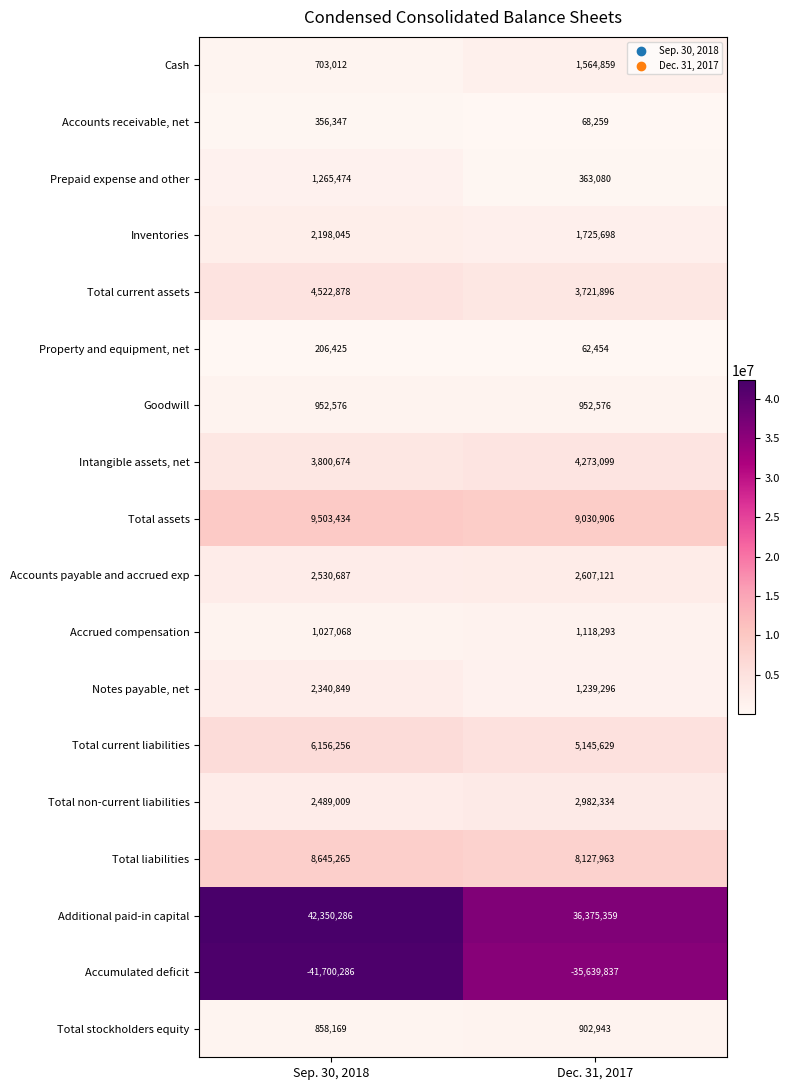

What value does the Total current liabilities series have at Sep. 30, 2018, to the nearest 100?

6156300